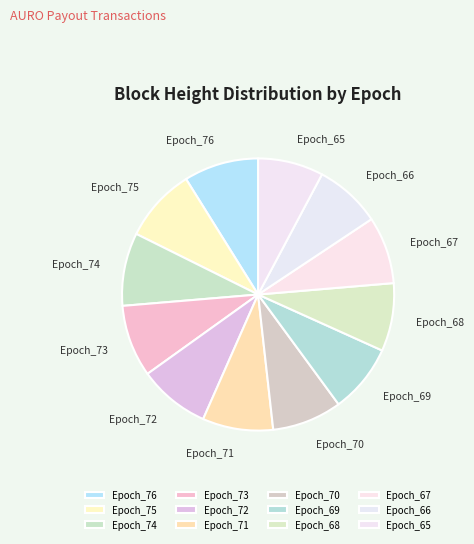

How many segments does this pie chart have?

12